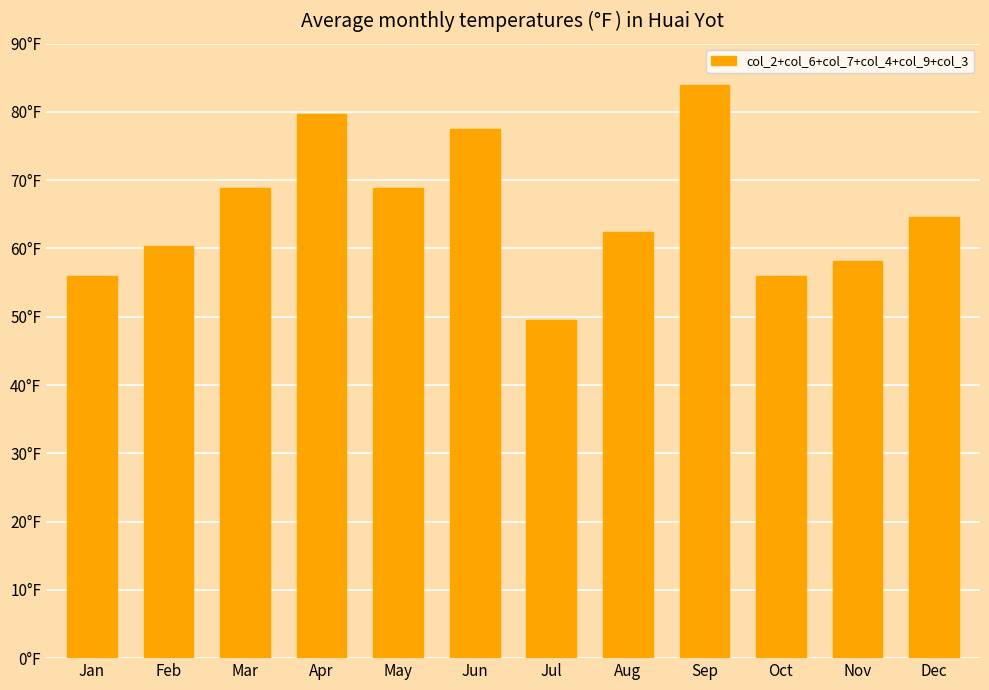

Rank the categories by value from highest to lowest.

Sep, Apr, Jun, Mar, May, Dec, Aug, Feb, Nov, Jan, Oct, Jul